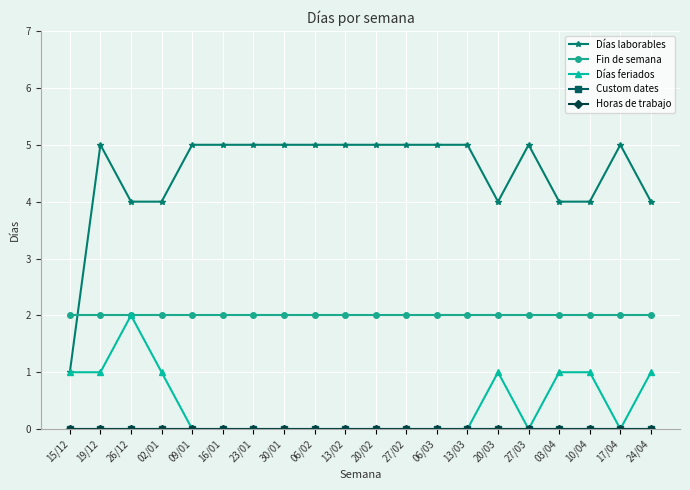

Which series has the widest spread of values?

Días laborables